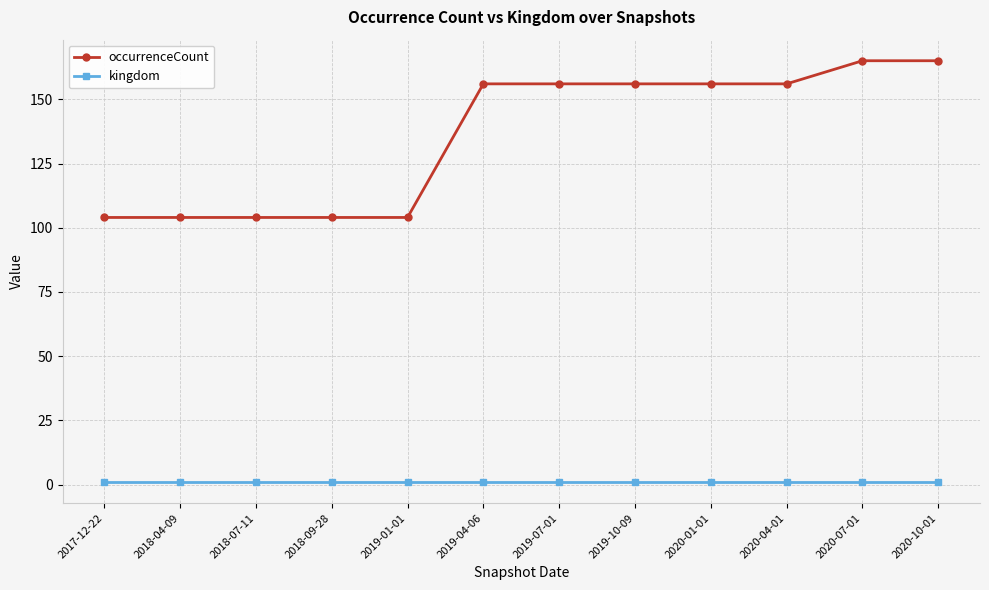

True or false: occurrenceCount and kingdom cross at least once.

False